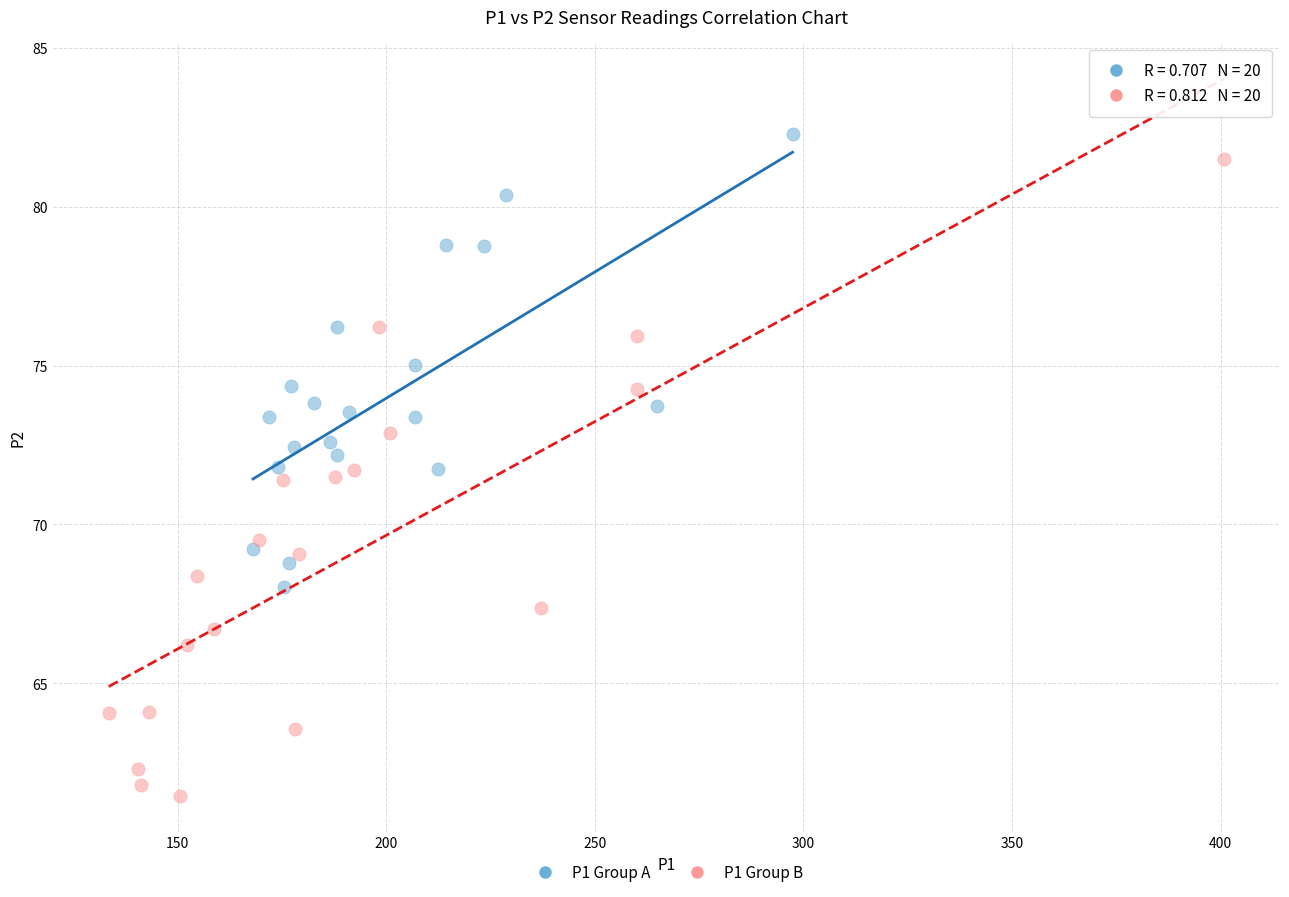

Which series has the widest spread of Y values?

P1 Group B